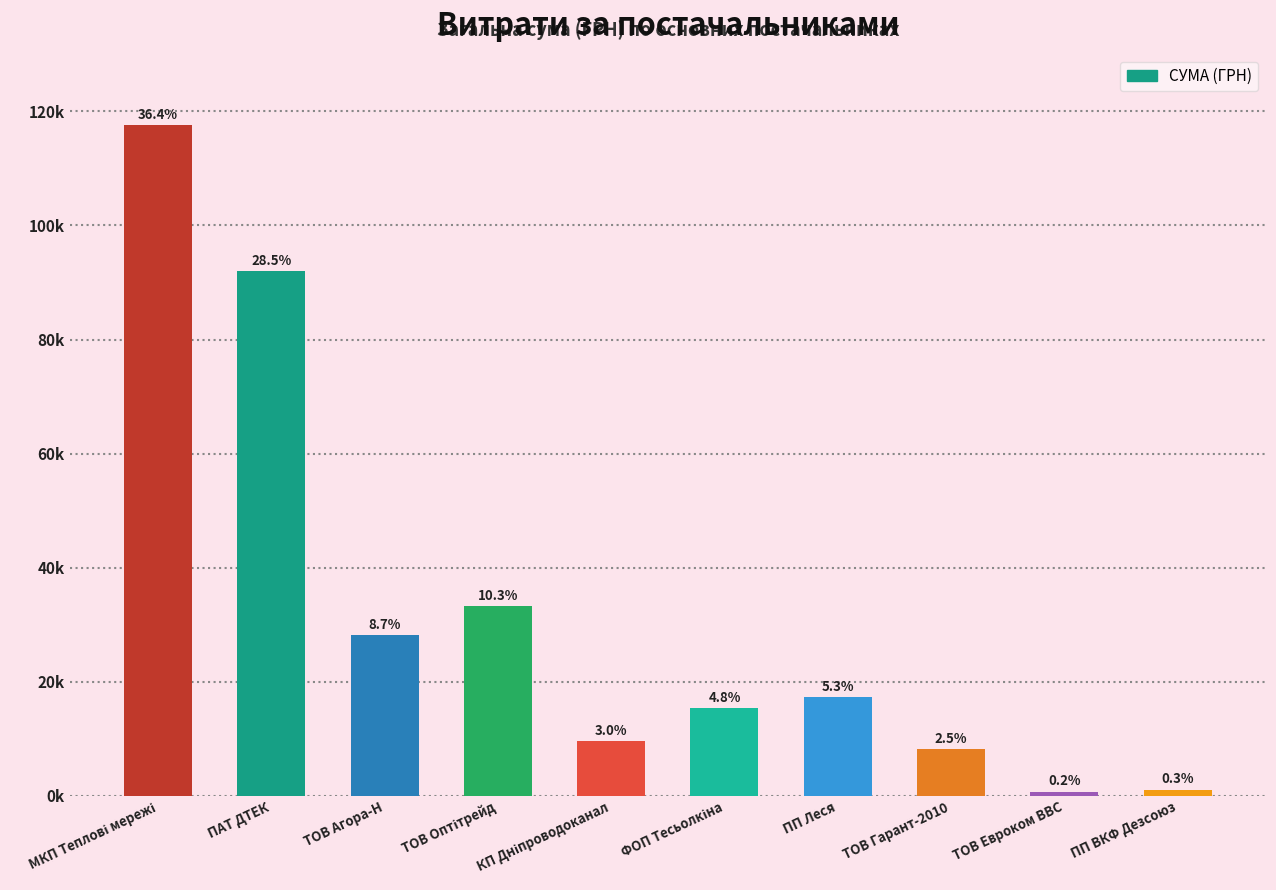

Are the bars horizontal?

No